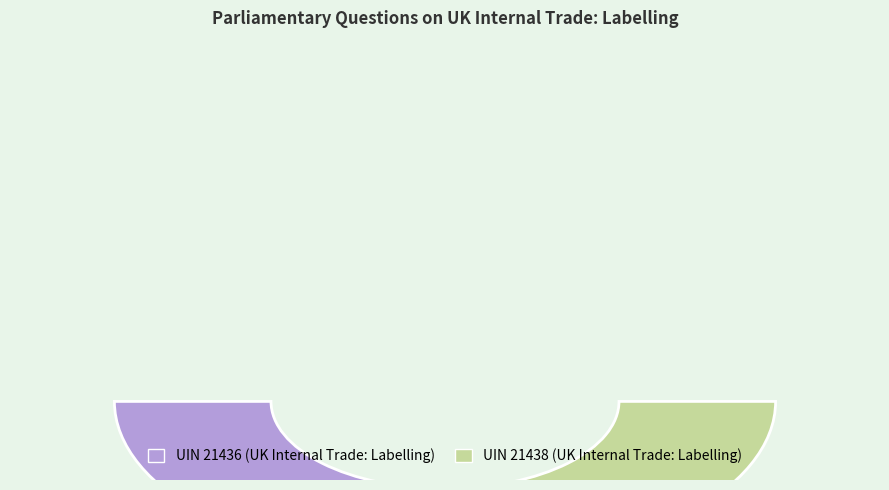

Does any single category account for the majority?

Yes